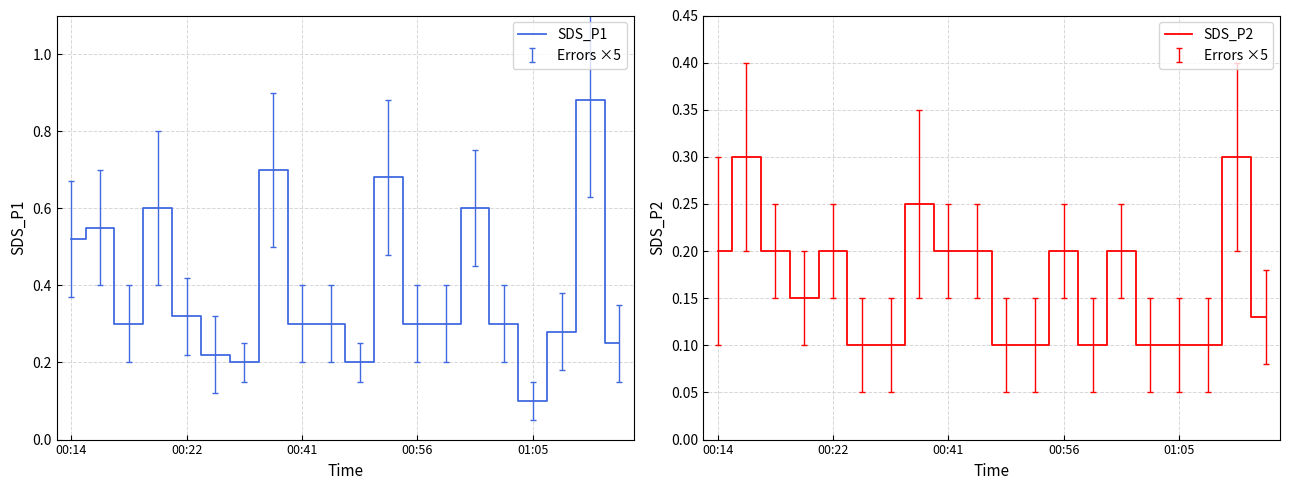

The value of SDS_P2 at 00:56 is 0.1. True or false?

False